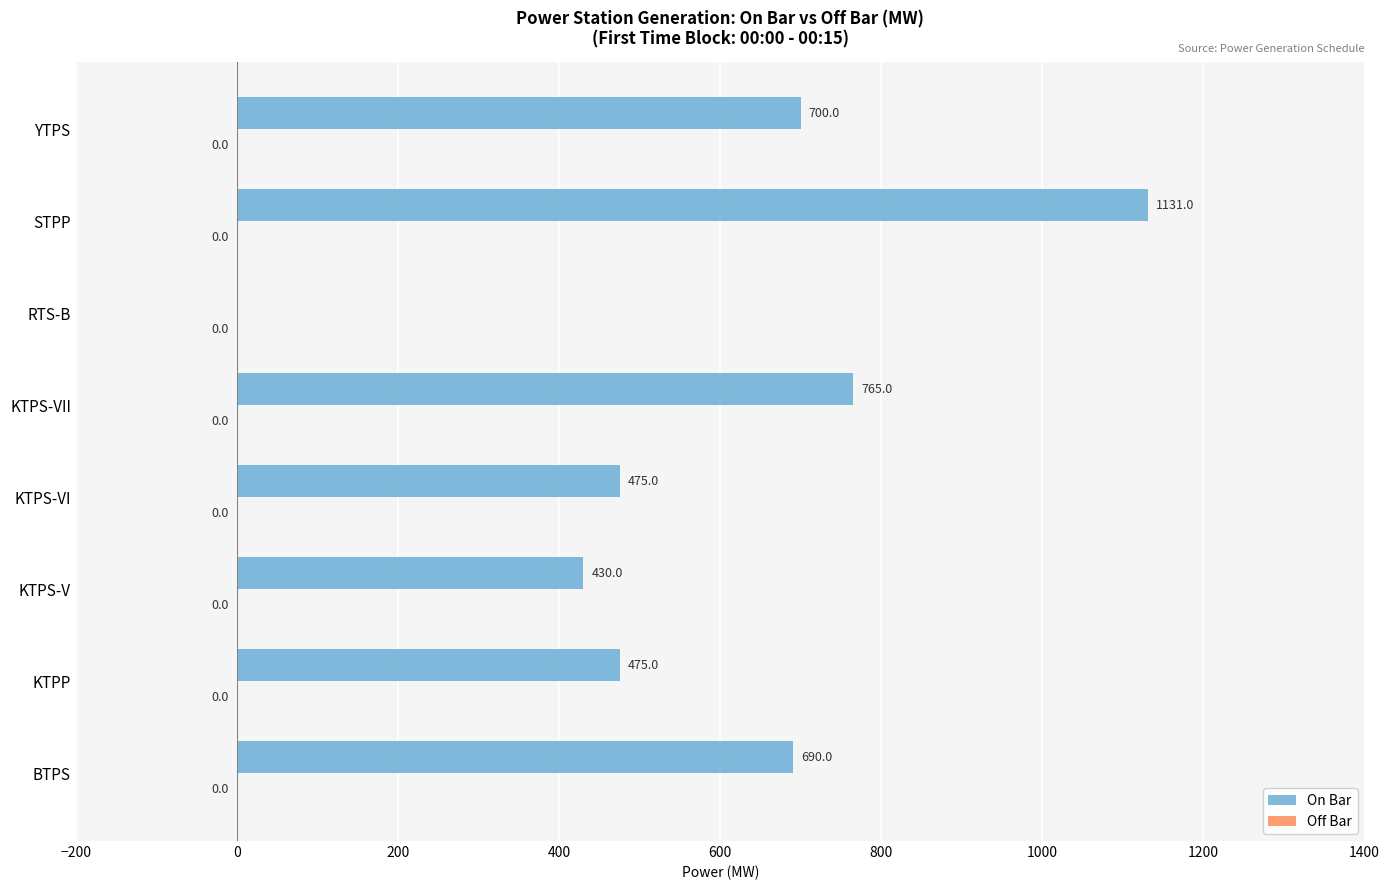

What is the greatest value displayed?

1131